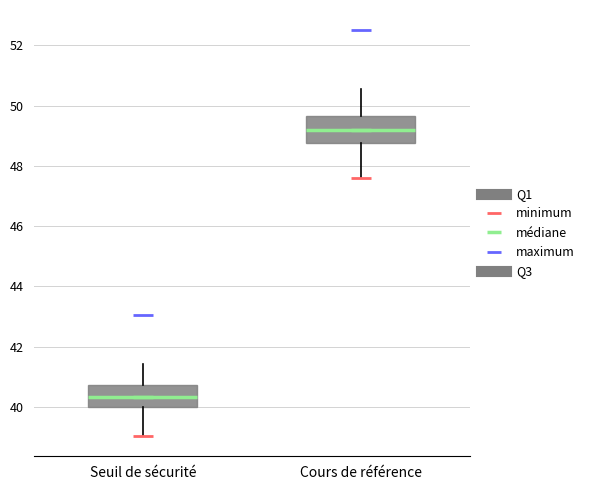

Reading left to right, read every box against the y-axis: the position of its median line, the range the box covers, and the ends of its whiskers. The values are not printed on the chart, so give them approximately, as read against the axis.

Seuil de sécurité: median 40.4, box 40.0 to 40.8, whiskers 39.0 to 41.4
Cours de référence: median 49.2, box 48.8 to 49.6, whiskers 47.6 to 50.6